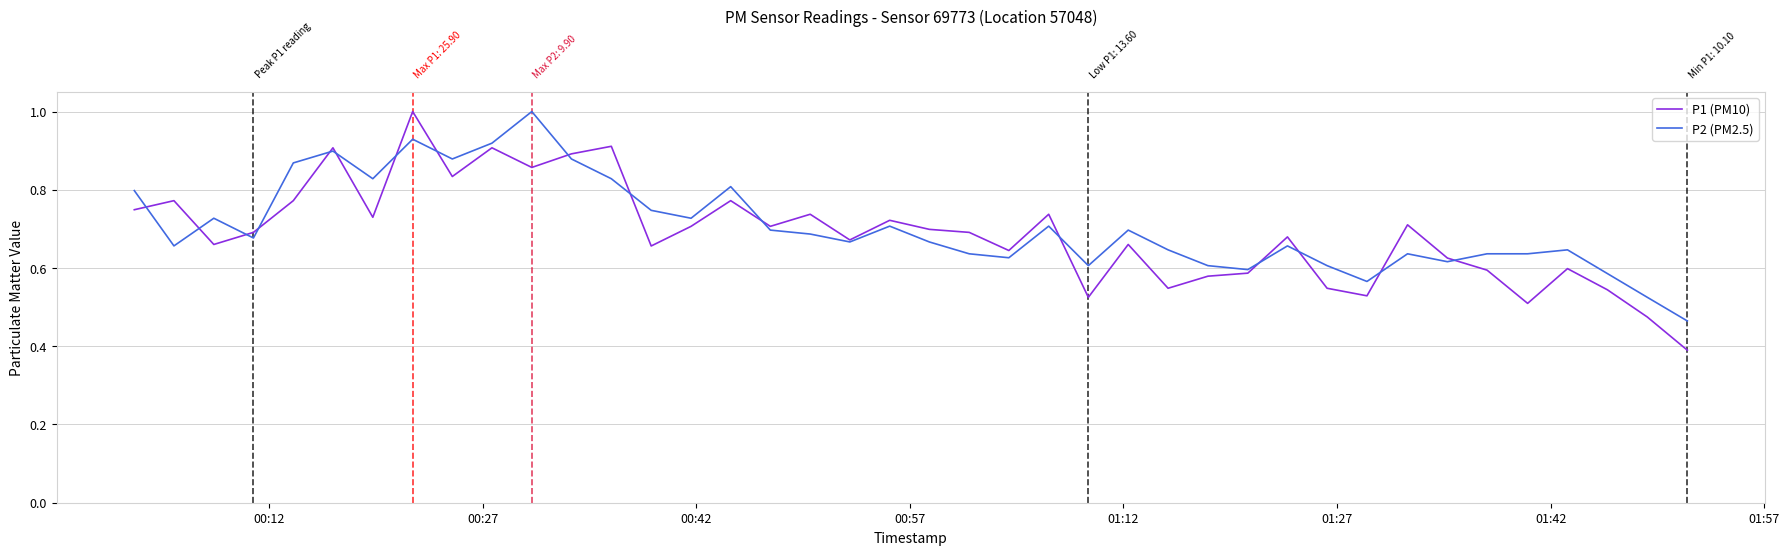

What is the greatest value displayed?

1.0